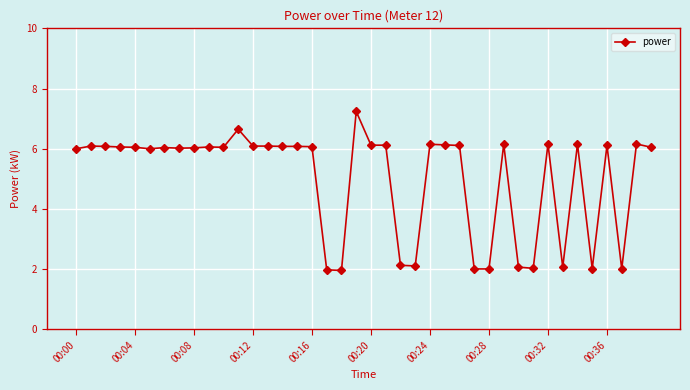

What is the value of the 17th point from the left?

6.1